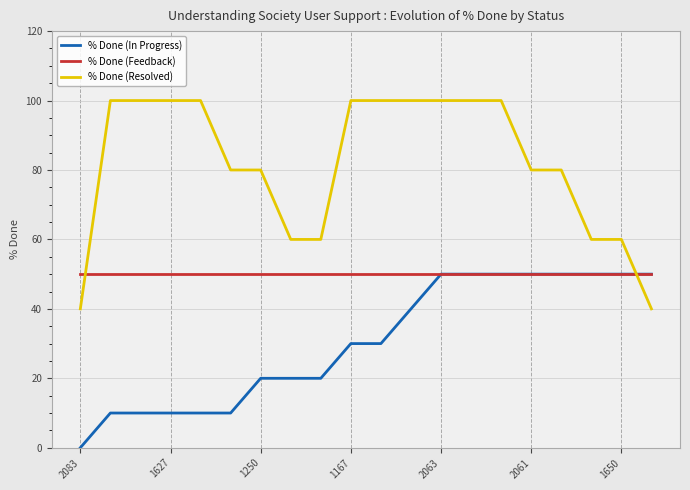

Which series has the largest total across all categories?

% Done (Resolved)